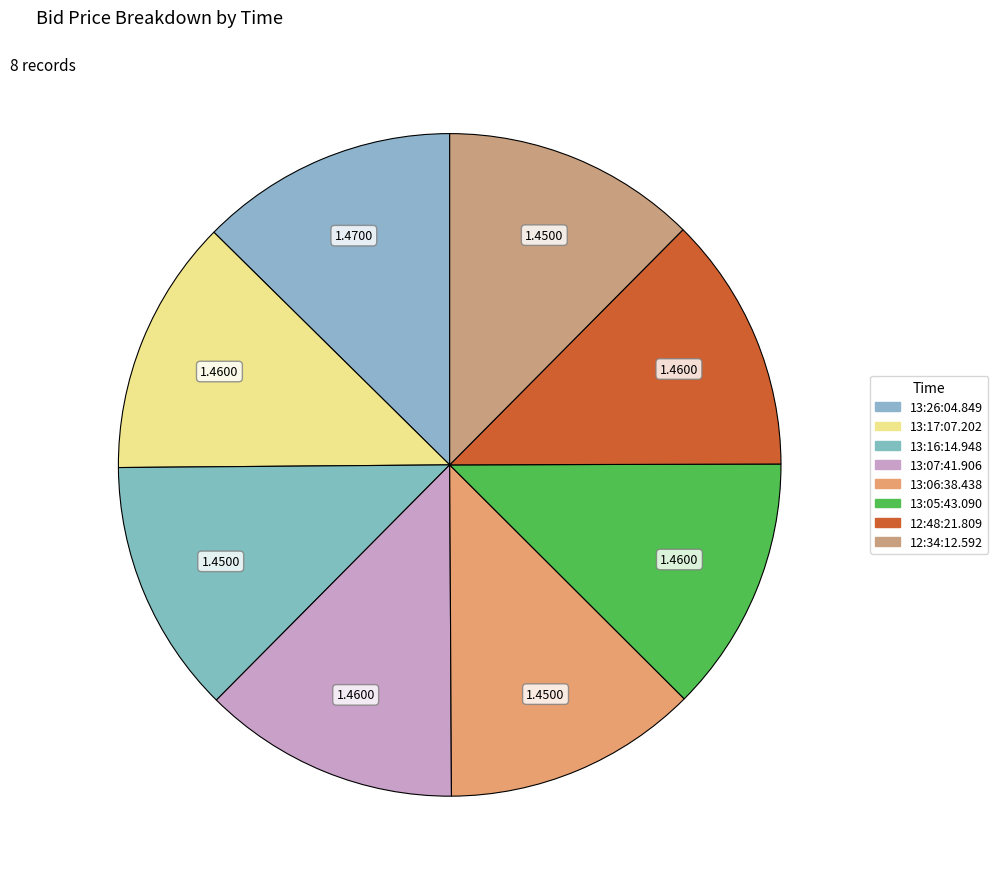

What percentage is the 13:16:14.948 slice, to the nearest percent?

12%